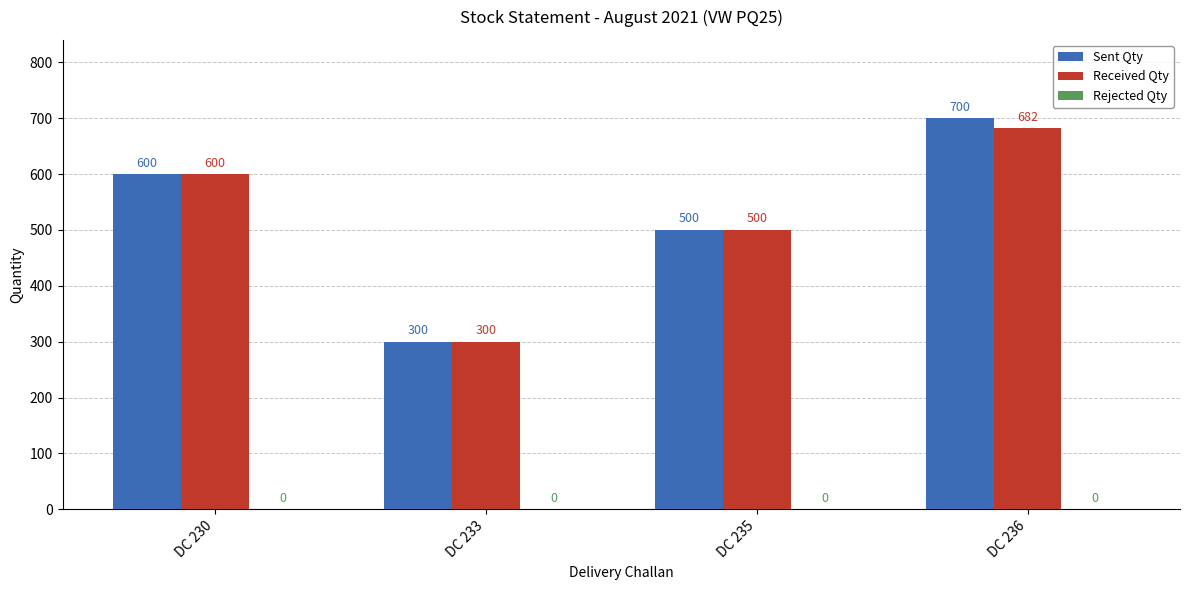

At how many categories does at least one series exceed 333?

3